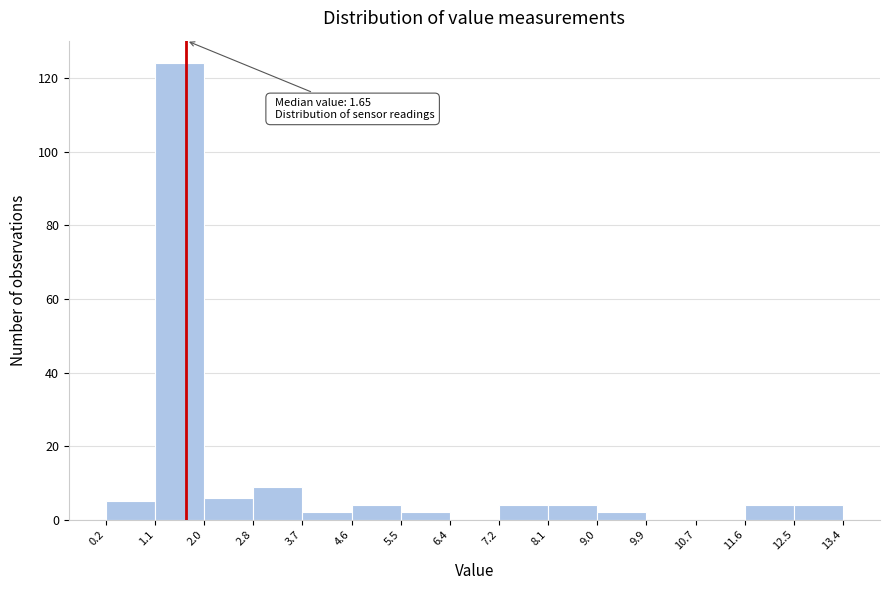

Which range on the x-axis has the tallest bar?

1.1 to 2.0